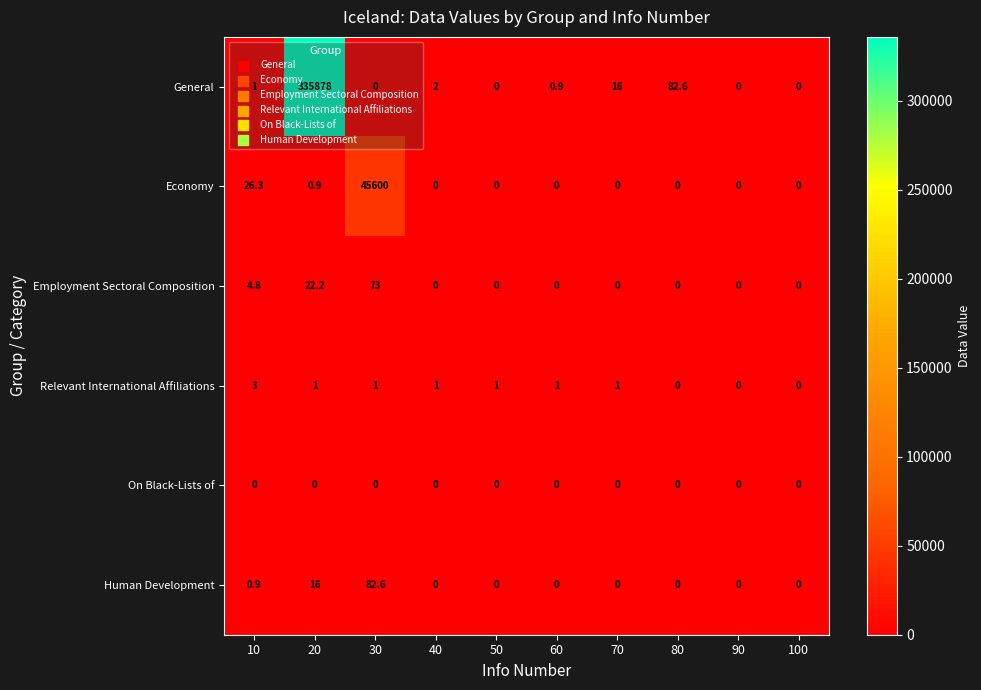

Count the number of data series in this chart.

6